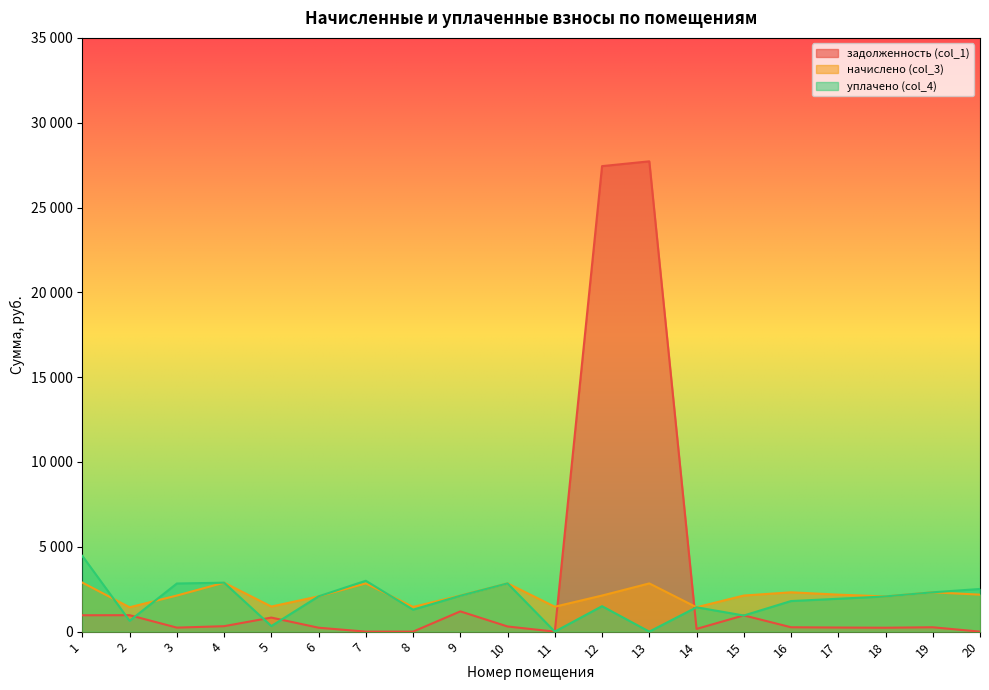

How many distinct data groups are displayed?

3